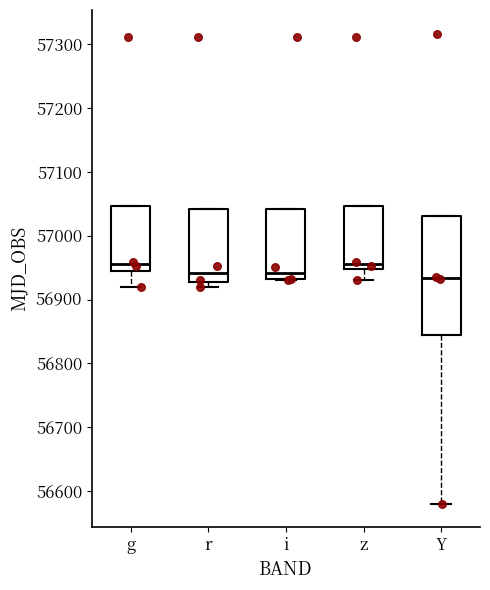

Reading left to right, read every box against the y-axis: the position of its median line, the range the box covers, and the ends of its whiskers. The values are not printed on the chart, so give them approximately, as read against the axis.

g: median 56960, box 56940 to 57050, whiskers 56920 to 57050
r: median 56940, box 56930 to 57040, whiskers 56920 to 57040
i: median 56940, box 56930 to 57040, whiskers 56930 to 57040
z: median 56960, box 56950 to 57050, whiskers 56930 to 57050
Y: median 56930, box 56840 to 57030, whiskers 56580 to 57030